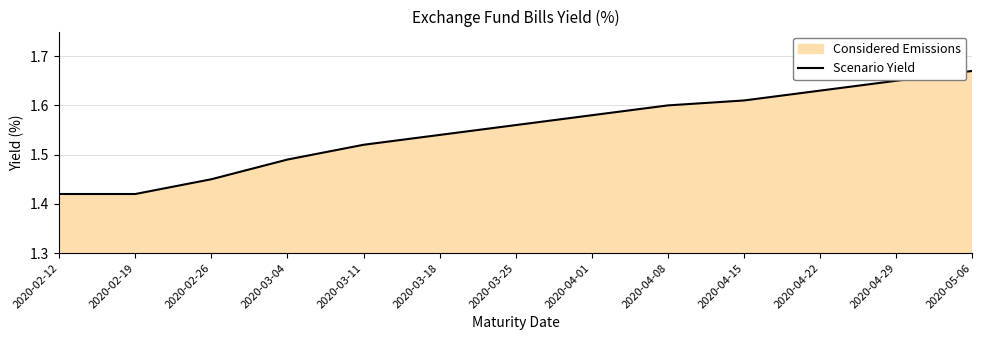

Read the value at 2020-05-06.

1.7